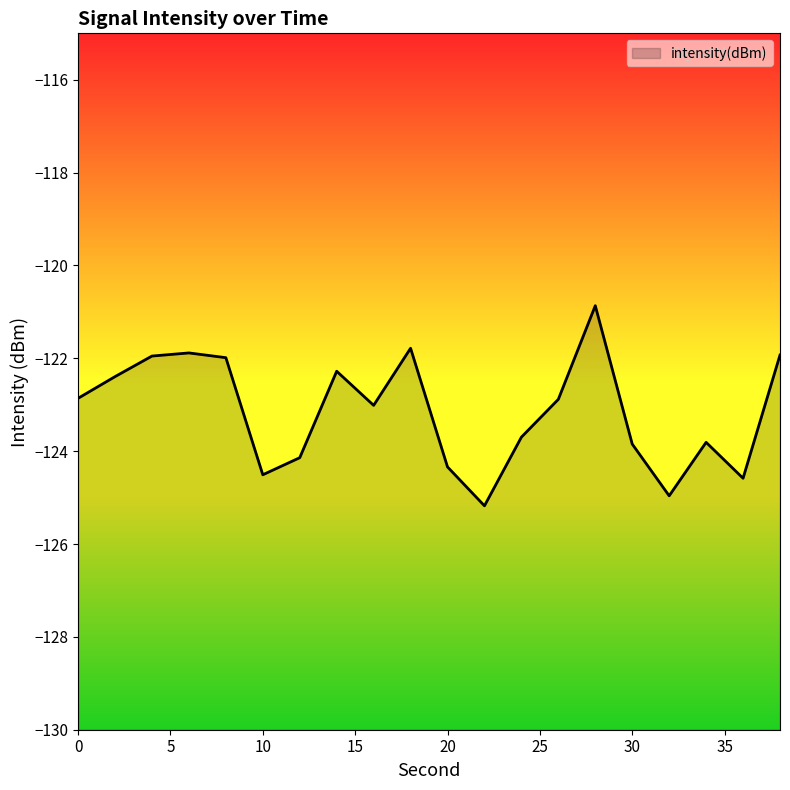

What is the value of the 3rd point from the left?

-122.0